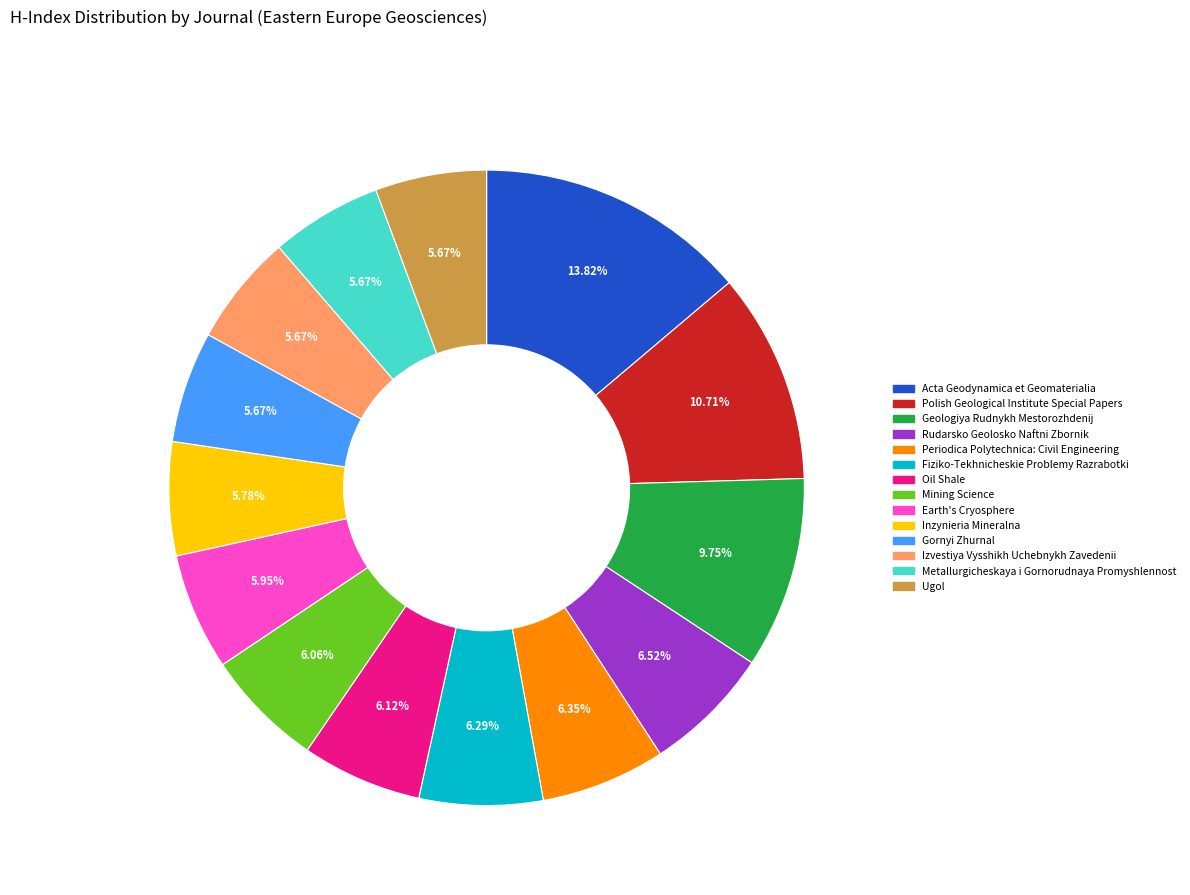

Is Fiziko-Tekhnicheskie Problemy Razrabotki the majority of the pie?

No